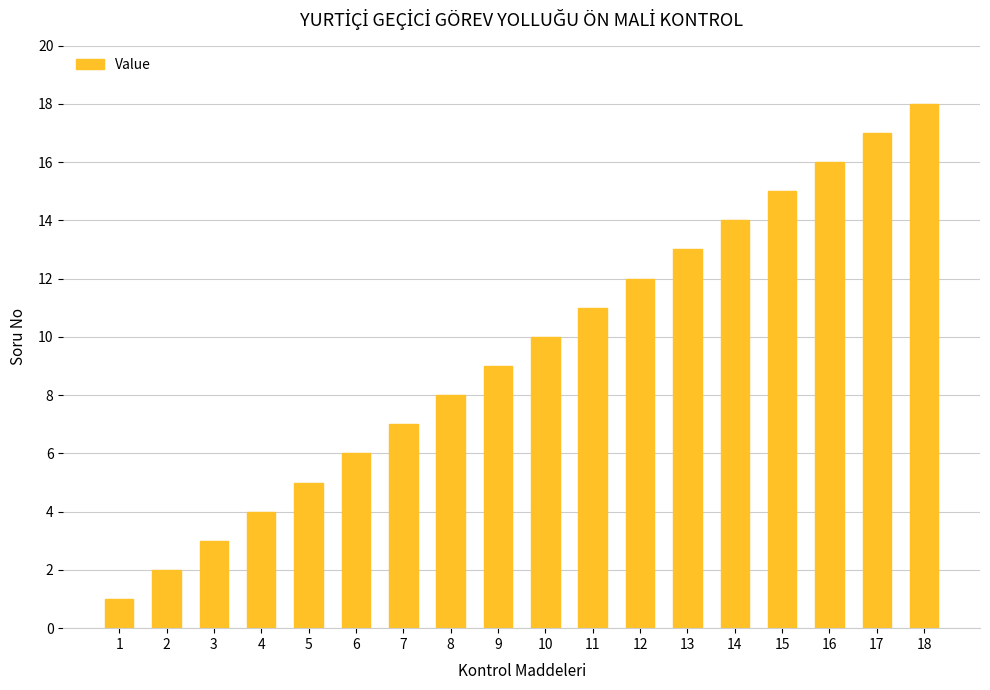

List the labels in order of value, largest first.

18, 17, 16, 15, 14, 13, 12, 11, 10, 9, 8, 7, 6, 5, 4, 3, 2, 1